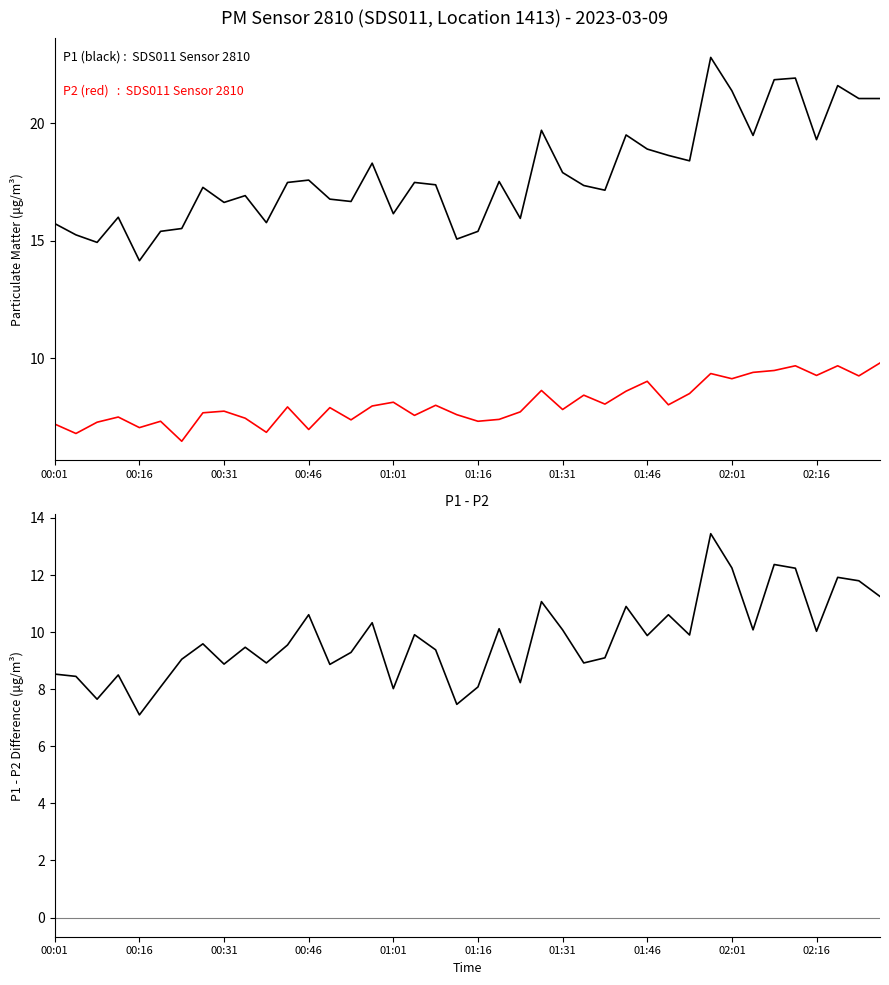

Count the number of categories in the chart.

40